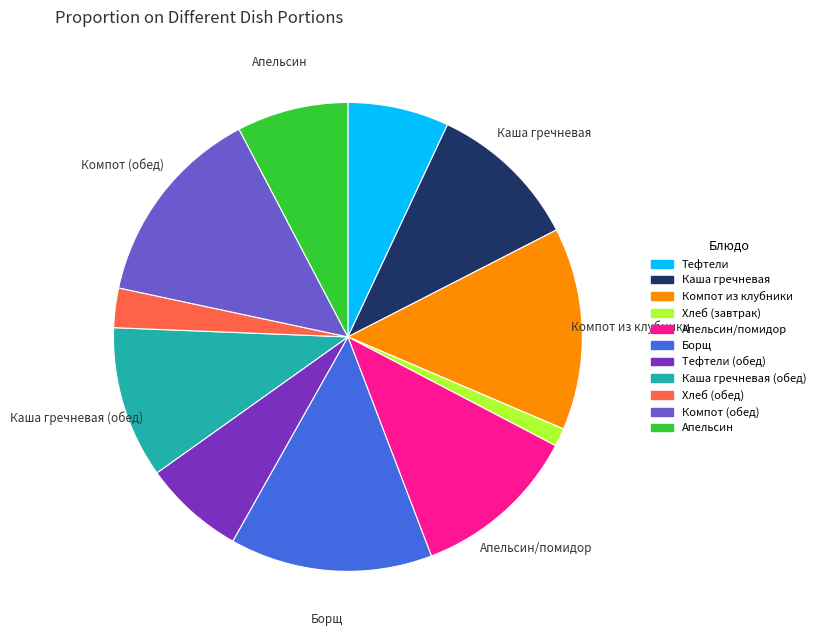

What is the smallest slice in the pie chart?

Хлеб (завтрак)